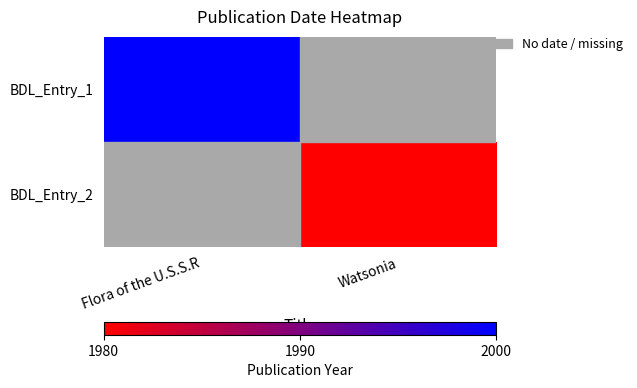

List the series in order of their overall mean, highest first.

BDL_Entry_1, BDL_Entry_2